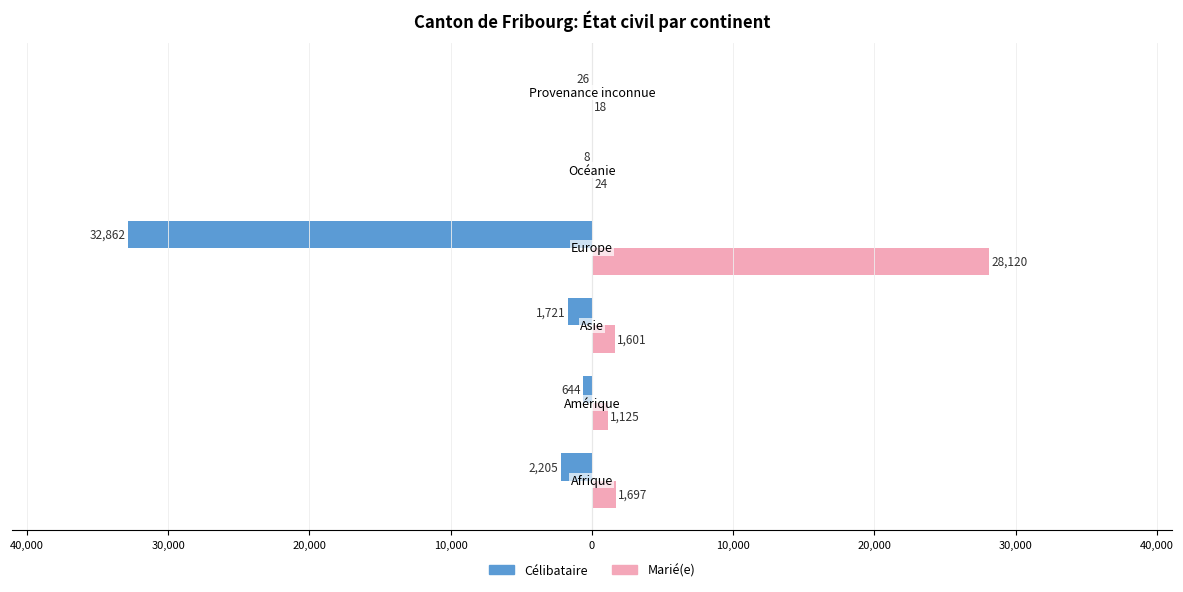

What is the value of the Marié(e) bar at the 1st from the left?

1697